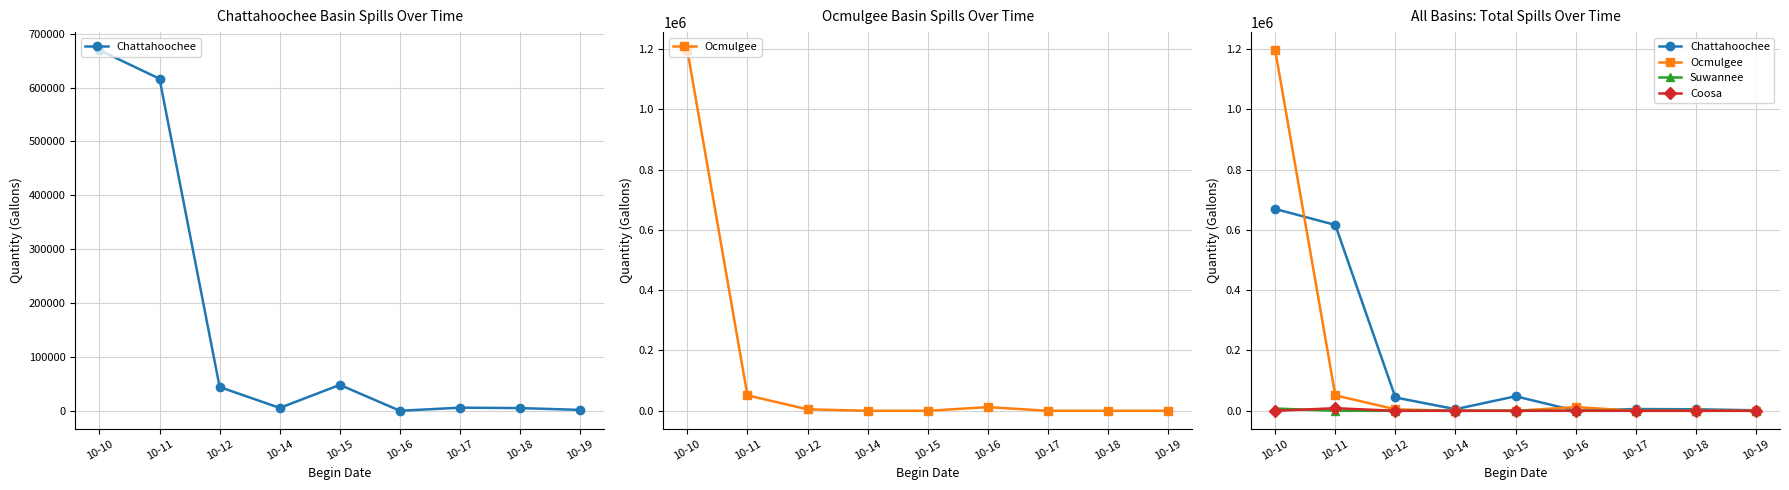

True or false: Coosa and Ocmulgee cross at least once.

False